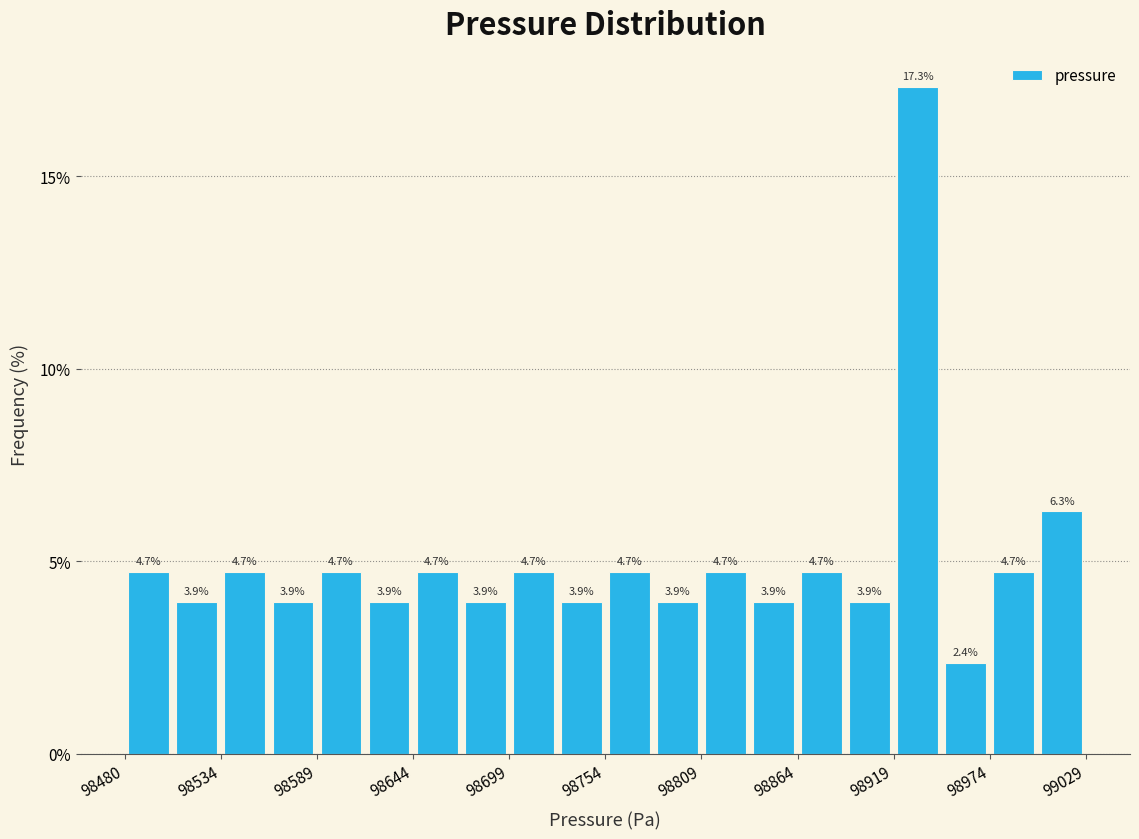

Read against the x-axis, roughly where is the centre of the tallest bar?

98930